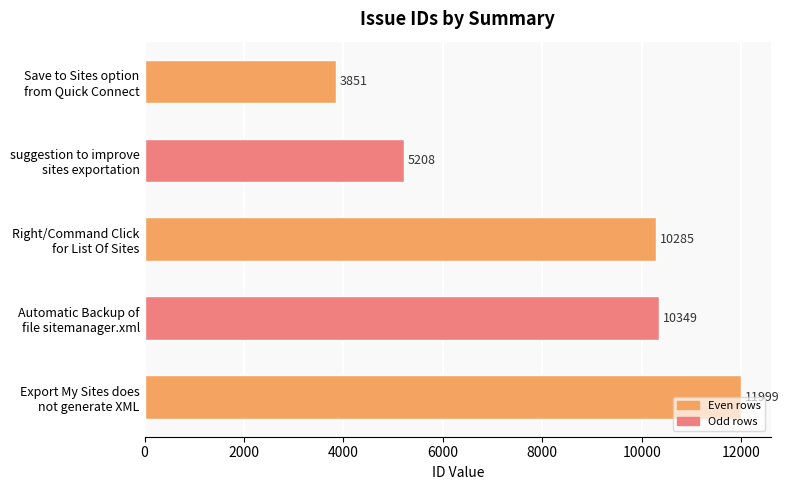

What is the value of the 5th bar from the top?

11999